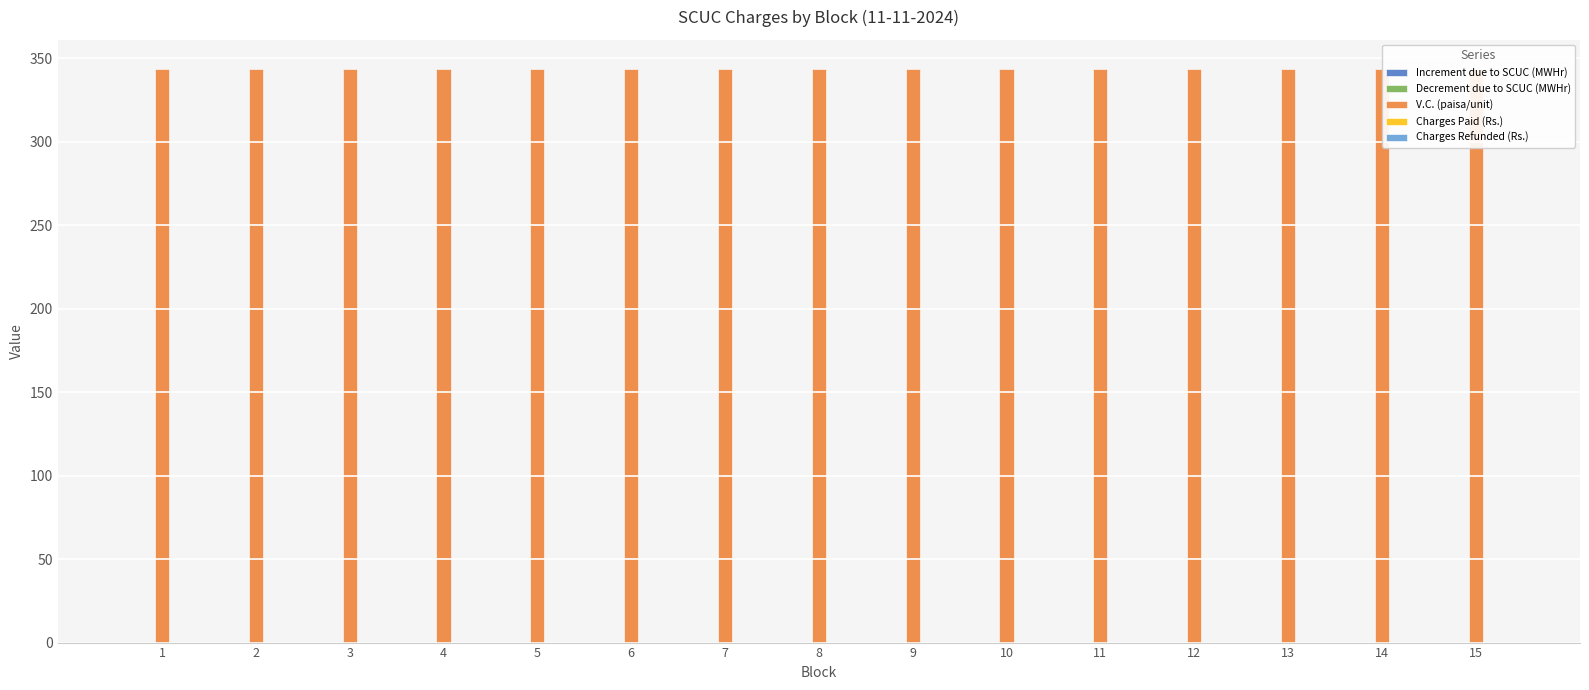

Which label corresponds to the smallest value in the chart?

1